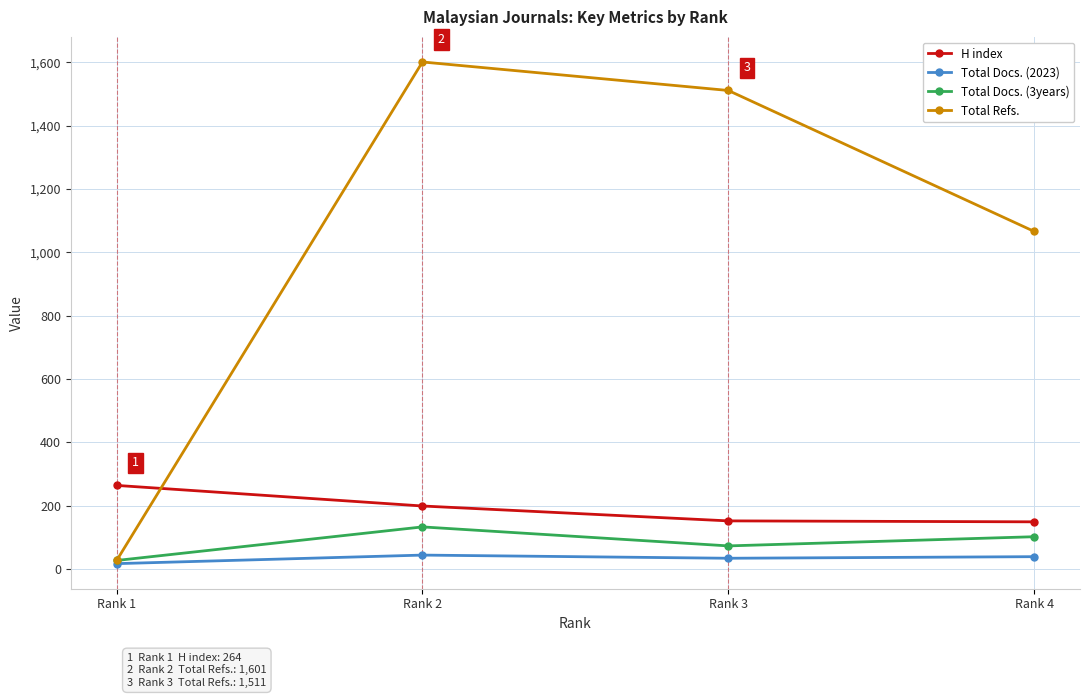

What is the value of the Total Docs. (3years) point at the 1st from the left?

27